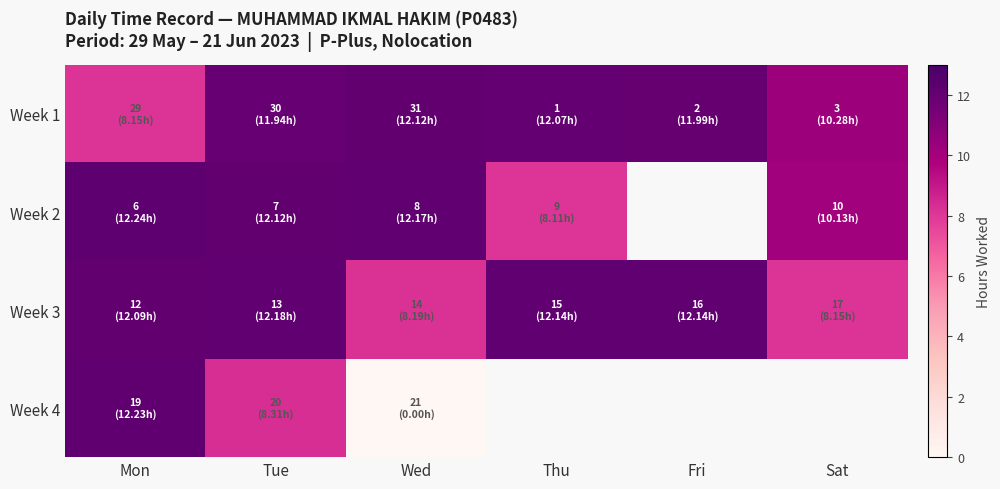

Which series has the largest total across all categories?

Week 1